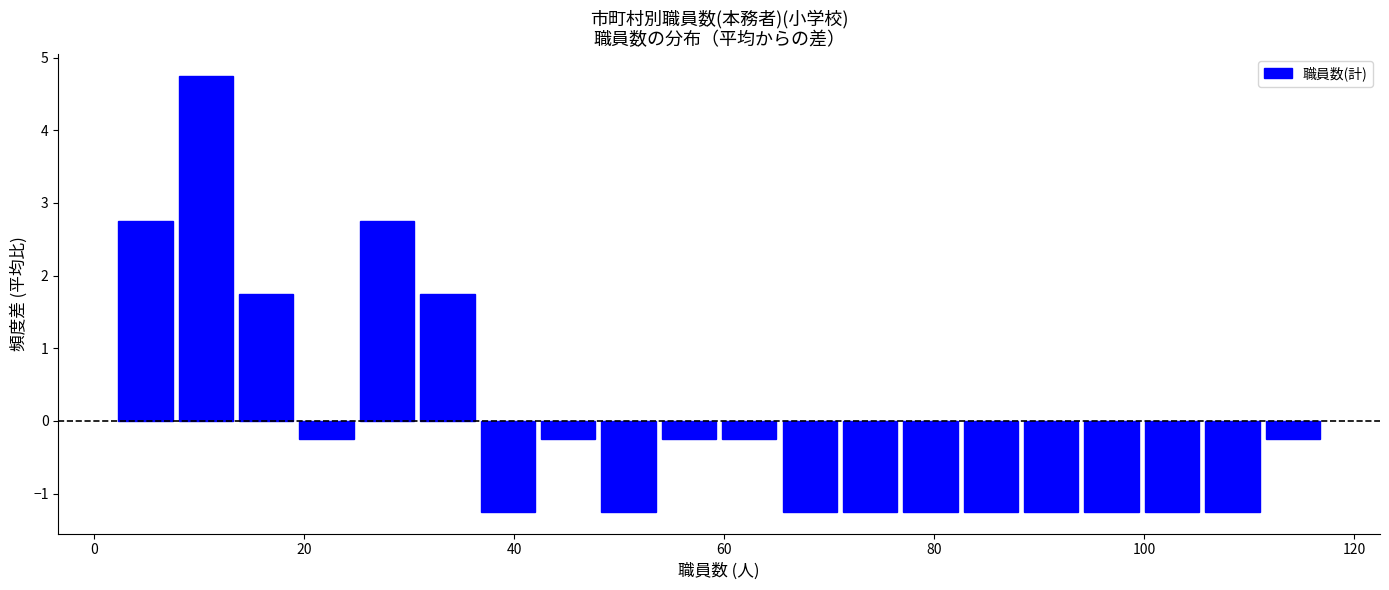

Read against the x-axis, roughly where is the centre of the tallest bar?

10